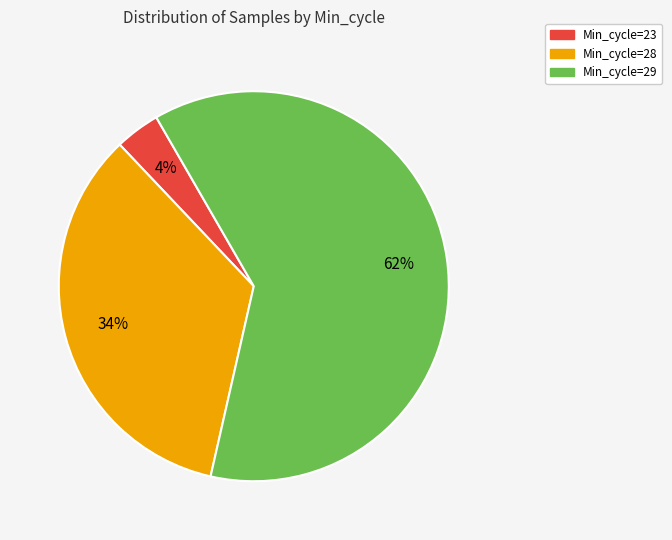

Which has a higher value, Min_cycle=29 or Min_cycle=23?

Min_cycle=29